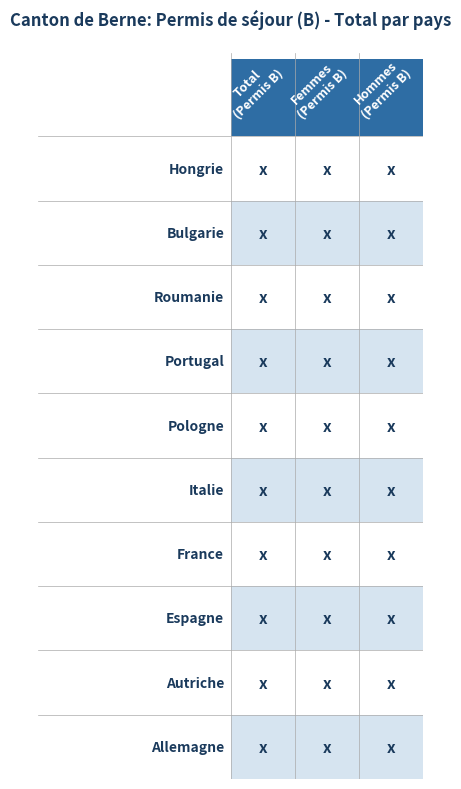

Count the Espagne values in the range 3 to 8.

3